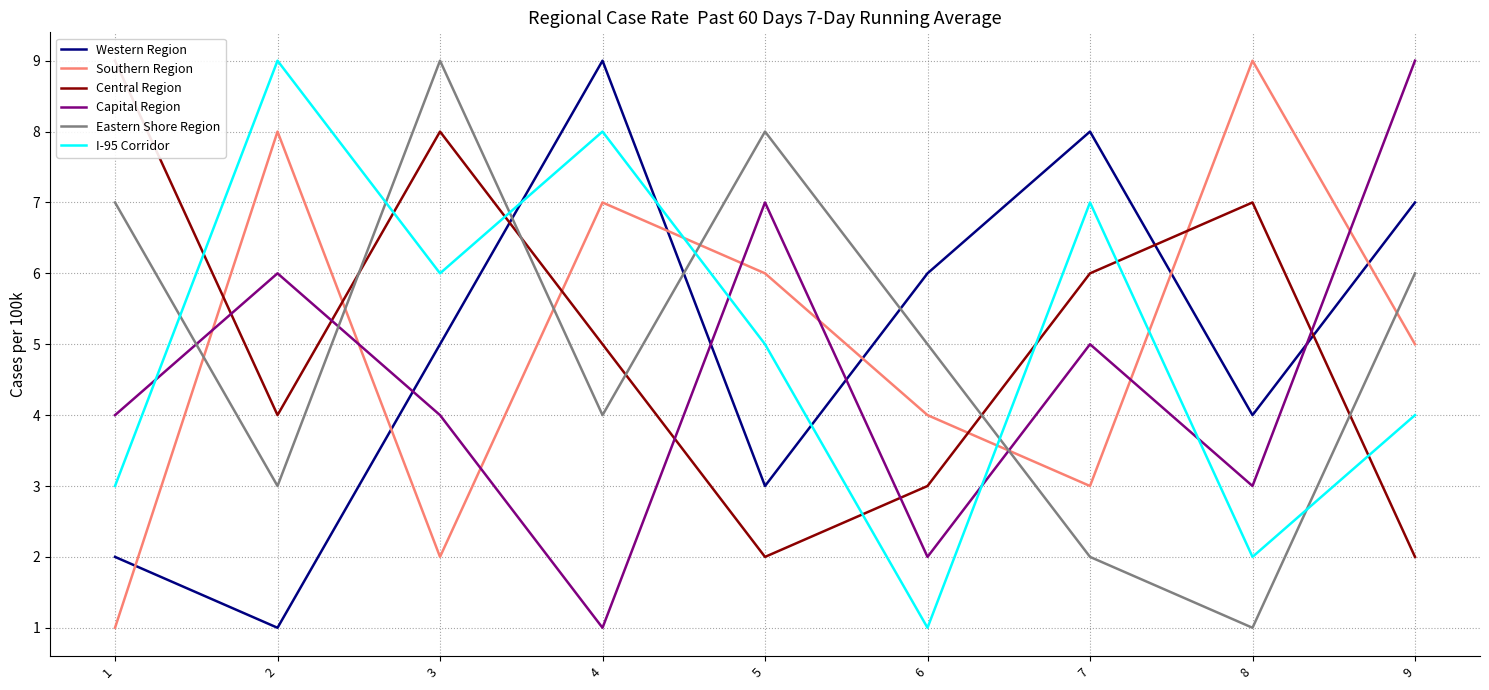

At which label does Western Region reach its peak?

4